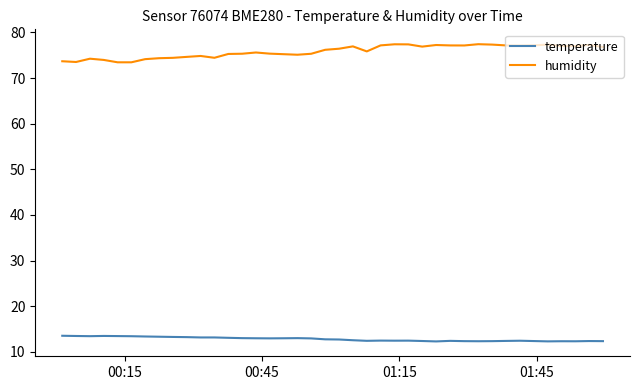

Which series has the largest total across all categories?

humidity